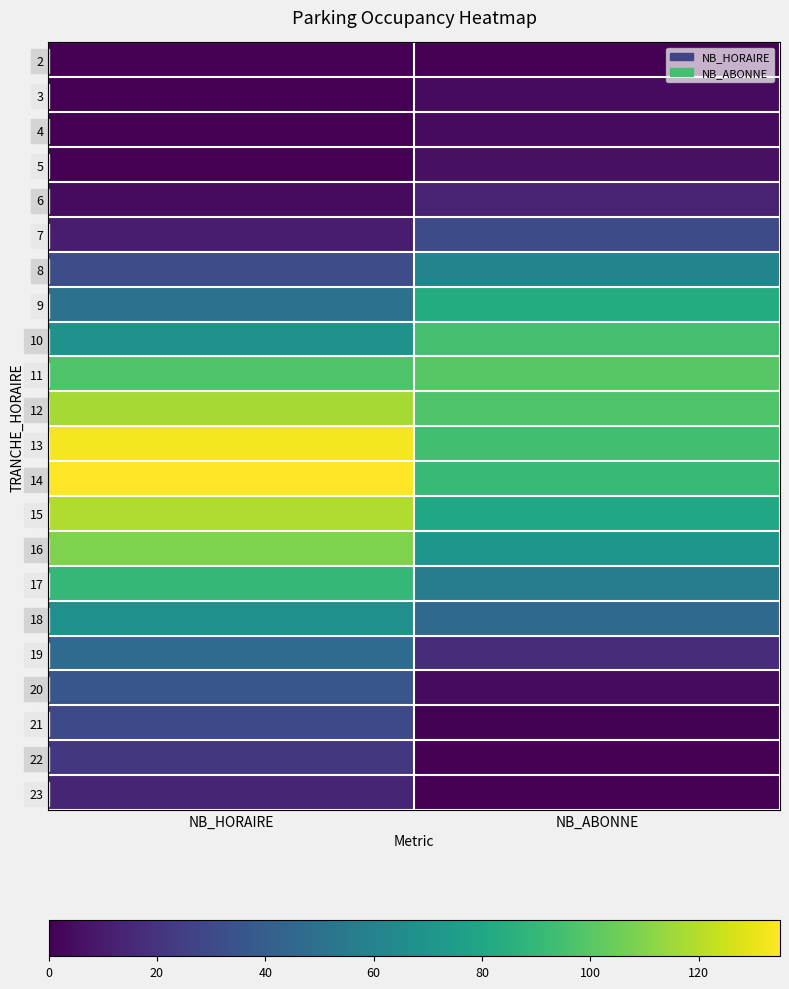

Which label corresponds to the largest value in the chart?

NB_HORAIRE